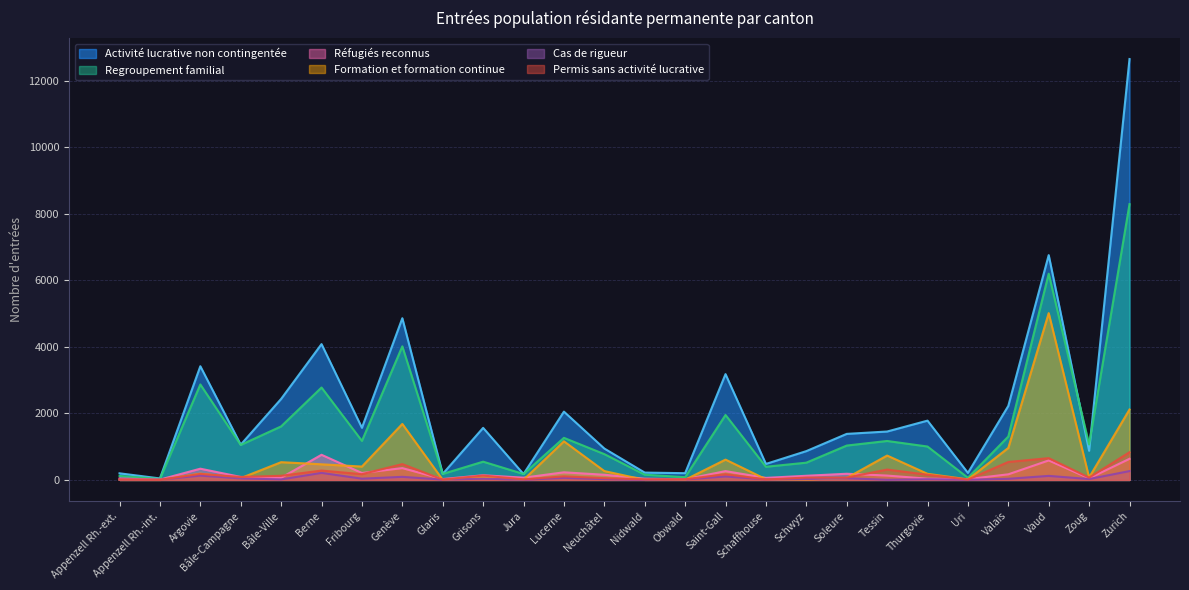

Reading left to right, what are all the values shown in this chart?

Activité lucrative non contingentée: Appenzell Rh.-ext.=199	Appenzell Rh.-int.=45	Argovie=3417	Bâle-Campagne=1060	Bâle-Ville=2435	Berne=4082	Fribourg=1567	Genève=4860	Glaris=182	Grisons=1565	Jura=177	Lucerne=2053	Neuchâtel=944	Nidwald=221	Obwald=203	Saint-Gall=3180	Schaffhouse=481	Schwyz=866	Soleure=1384	Tessin=1455	Thurgovie=1782	Uri=212	Valais=2225	Vaud=6756	Zoug=876	Zurich=12649
Regroupement familial: Appenzell Rh.-ext.=121	Appenzell Rh.-int.=29	Argovie=2870	Bâle-Campagne=1052	Bâle-Ville=1609	Berne=2777	Fribourg=1173	Genève=4015	Glaris=181	Grisons=549	Jura=179	Lucerne=1265	Neuchâtel=776	Nidwald=158	Obwald=82	Saint-Gall=1952	Schaffhouse=396	Schwyz=519	Soleure=1033	Tessin=1171	Thurgovie=1004	Uri=65	Valais=1305	Vaud=6198	Zoug=1065	Zurich=8289
Réfugiés reconnus: Appenzell Rh.-ext.=44	Appenzell Rh.-int.=10	Argovie=338	Bâle-Campagne=90	Bâle-Ville=65	Berne=756	Fribourg=209	Genève=355	Glaris=27	Grisons=141	Jura=68	Lucerne=229	Neuchâtel=156	Nidwald=38	Obwald=20	Saint-Gall=265	Schaffhouse=62	Schwyz=125	Soleure=186	Tessin=131	Thurgovie=38	Uri=25	Valais=169	Vaud=586	Zoug=48	Zurich=635
Formation et formation continue: Appenzell Rh.-ext.=1	Appenzell Rh.-int.=0	Argovie=189	Bâle-Campagne=54	Bâle-Ville=534	Berne=470	Fribourg=402	Genève=1683	Glaris=5	Grisons=79	Jura=3	Lucerne=1161	Neuchâtel=267	Nidwald=1	Obwald=5	Saint-Gall=611	Schaffhouse=21	Schwyz=13	Soleure=60	Tessin=733	Thurgovie=184	Uri=18	Valais=962	Vaud=5013	Zoug=74	Zurich=2116
Cas de rigueur: Appenzell Rh.-ext.=10	Appenzell Rh.-int.=7	Argovie=130	Bâle-Campagne=46	Bâle-Ville=16	Berne=212	Fribourg=38	Genève=93	Glaris=10	Grisons=39	Jura=5	Lucerne=63	Neuchâtel=25	Nidwald=4	Obwald=15	Saint-Gall=104	Schaffhouse=17	Schwyz=26	Soleure=52	Tessin=4	Thurgovie=21	Uri=6	Valais=34	Vaud=122	Zoug=27	Zurich=266
Permis sans activité lucrative: Appenzell Rh.-ext.=14	Appenzell Rh.-int.=4	Argovie=181	Bâle-Campagne=89	Bâle-Ville=125	Berne=282	Fribourg=173	Genève=476	Glaris=10	Grisons=131	Jura=17	Lucerne=108	Neuchâtel=54	Nidwald=17	Obwald=19	Saint-Gall=173	Schaffhouse=14	Schwyz=72	Soleure=71	Tessin=312	Thurgovie=157	Uri=9	Valais=540	Vaud=655	Zoug=70	Zurich=832